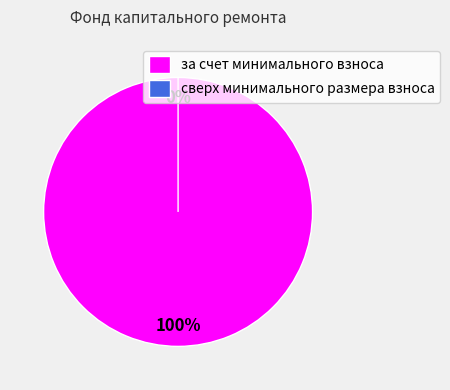

To the nearest percent, what is the combined percentage of за счет минимального взноса and сверх минимального размера взноса?

100%